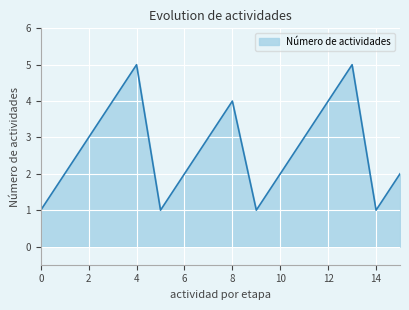

What is the greatest value displayed?

5